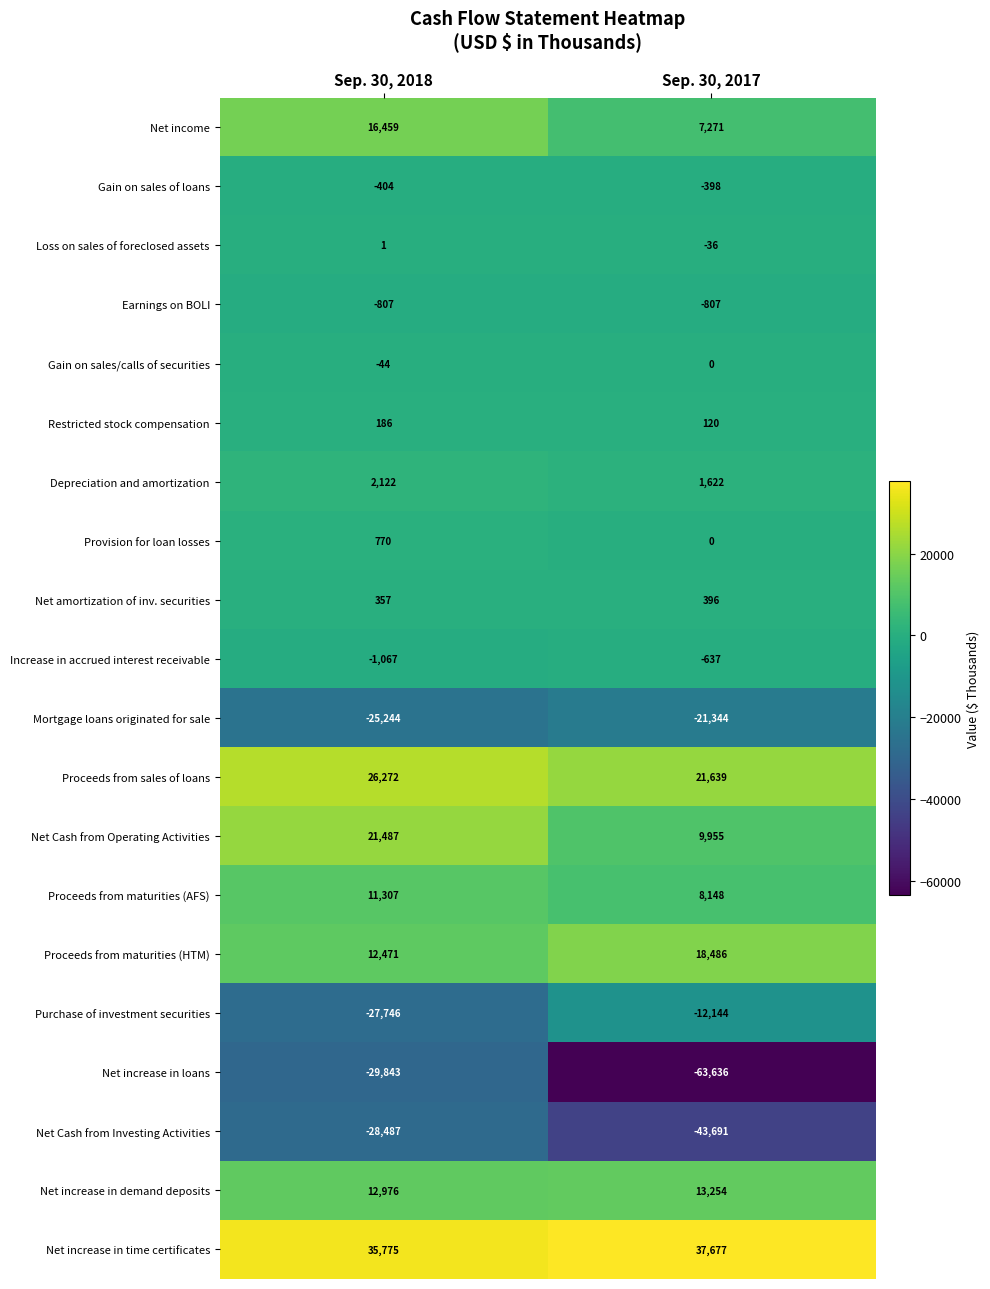

Rank the series by their maximum value, from highest to lowest.

Net increase in time certificates, Proceeds from sales of loans, Net Cash from Operating Activities, Proceeds from maturities (HTM), Net income, Net increase in demand deposits, Proceeds from maturities (AFS), Depreciation and amortization, Provision for loan losses, Net amortization of inv. securities, Restricted stock compensation, Loss on sales of foreclosed assets, Gain on sales/calls of securities, Gain on sales of loans, Increase in accrued interest receivable, Earnings on BOLI, Purchase of investment securities, Mortgage loans originated for sale, Net Cash from Investing Activities, Net increase in loans